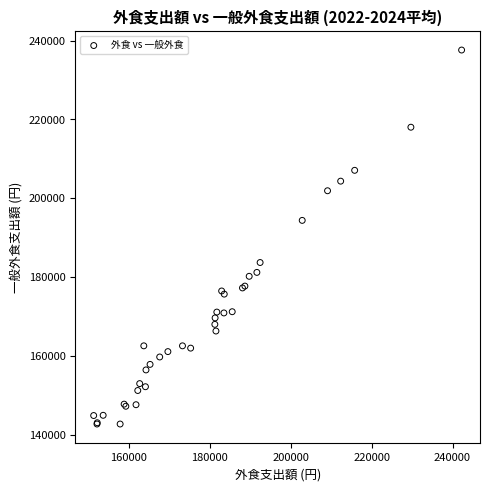

What Y value in the scatter plot is closest to 190159?

194385